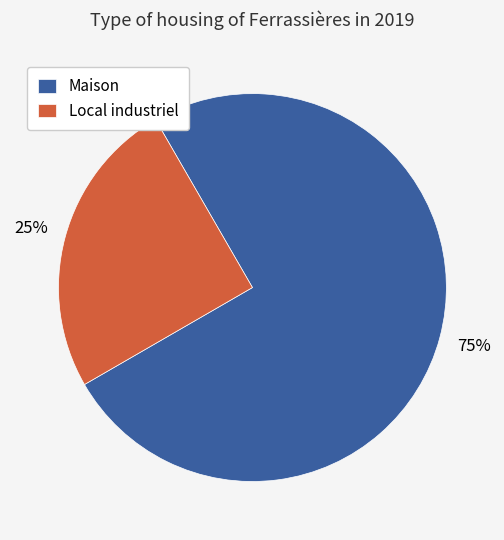

To the nearest percent, what is the difference between the largest and smallest slice percentages?

50%